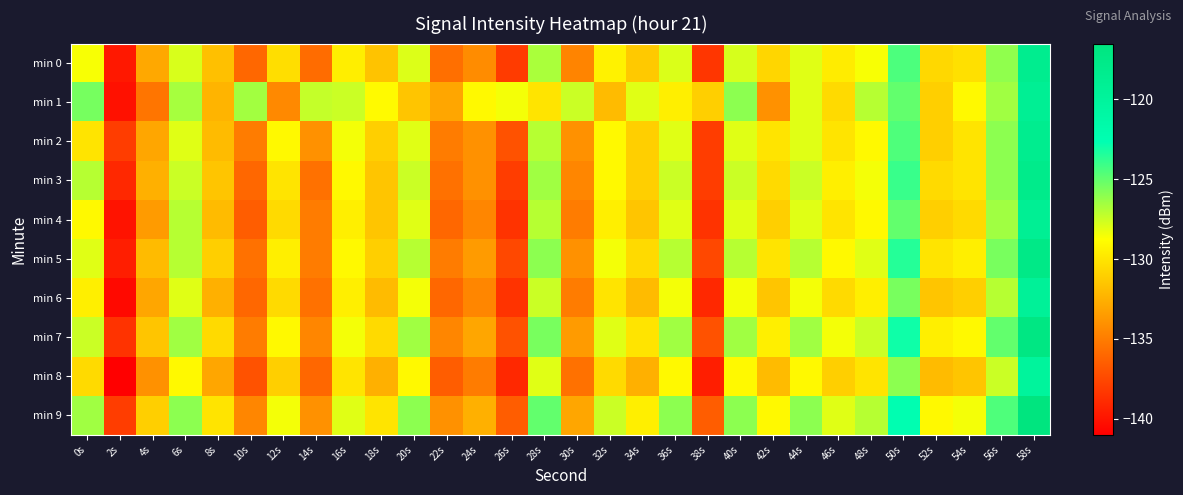

Reading left to right, list all the values displayed in this chart.

min 0: 0s=-128.6	2s=-139.8	4s=-132.9	6s=-127.8	8s=-131.7	10s=-136.0	12s=-130.3	14s=-135.7	16s=-129.6	18s=-131.6	20s=-127.9	22s=-135.6	24s=-134.2	26s=-138.1	28s=-126.7	30s=-134.6	32s=-129.3	34s=-131.3	36s=-127.9	38s=-138.4	40s=-127.8	42s=-130.7	44s=-128.0	46s=-129.6	48s=-128.6	50s=-124.5	52s=-130.6	54s=-130.2	56s=-126.1	58s=-118.4
min 1: 0s=-125.5	2s=-140.1	4s=-135.3	6s=-126.6	8s=-132.3	10s=-126.5	12s=-134.4	14s=-127.3	16s=-127.5	18s=-129.0	20s=-131.5	22s=-133.0	24s=-129.0	26s=-128.5	28s=-130.0	30s=-127.5	32s=-132.0	34s=-128.0	36s=-129.5	38s=-131.0	40s=-126.0	42s=-134.0	44s=-128.0	46s=-130.5	48s=-127.0	50s=-125.0	52s=-131.0	54s=-129.0	56s=-126.5	58s=-119.0
min 2: 0s=-130.0	2s=-138.0	4s=-133.0	6s=-128.0	8s=-132.0	10s=-135.0	12s=-129.0	14s=-134.0	16s=-128.5	18s=-131.0	20s=-128.0	22s=-135.0	24s=-134.0	26s=-137.0	28s=-127.0	30s=-134.0	32s=-129.0	34s=-131.0	36s=-128.0	38s=-138.0	40s=-128.0	42s=-130.0	44s=-128.0	46s=-130.0	48s=-129.0	50s=-124.5	52s=-131.0	54s=-130.0	56s=-126.0	58s=-118.5
min 3: 0s=-127.0	2s=-139.0	4s=-132.5	6s=-127.5	8s=-131.5	10s=-136.0	12s=-130.0	14s=-135.5	16s=-129.0	18s=-131.5	20s=-127.5	22s=-135.5	24s=-134.0	26s=-138.0	28s=-126.5	30s=-134.5	32s=-129.0	34s=-131.0	36s=-127.5	38s=-138.0	40s=-127.5	42s=-130.5	44s=-127.5	46s=-129.5	48s=-128.5	50s=-124.0	52s=-130.5	54s=-130.0	56s=-126.0	58s=-118.0
min 4: 0s=-129.0	2s=-140.0	4s=-133.5	6s=-127.0	8s=-132.0	10s=-136.5	12s=-130.5	14s=-135.0	16s=-129.5	18s=-131.5	20s=-128.0	22s=-136.0	24s=-134.5	26s=-138.5	28s=-127.0	30s=-135.0	32s=-129.5	34s=-131.5	36s=-128.0	38s=-138.5	40s=-128.0	42s=-131.0	44s=-128.0	46s=-130.0	48s=-129.0	50s=-125.0	52s=-131.0	54s=-130.5	56s=-126.5	58s=-119.0
min 5: 0s=-128.0	2s=-139.5	4s=-132.0	6s=-127.0	8s=-131.0	10s=-135.5	12s=-129.5	14s=-135.0	16s=-129.0	18s=-131.0	20s=-127.0	22s=-135.0	24s=-133.5	26s=-137.5	28s=-126.0	30s=-134.0	32s=-128.5	34s=-130.5	36s=-127.0	38s=-137.5	40s=-127.0	42s=-130.0	44s=-127.0	46s=-129.0	48s=-128.0	50s=-123.5	52s=-130.0	54s=-129.5	56s=-125.5	58s=-117.5
min 6: 0s=-129.5	2s=-140.5	4s=-133.0	6s=-128.0	8s=-132.5	10s=-136.0	12s=-130.5	14s=-135.5	16s=-129.5	18s=-132.0	20s=-128.5	22s=-136.0	24s=-134.5	26s=-138.5	28s=-127.5	30s=-135.0	32s=-130.0	34s=-132.0	36s=-128.5	38s=-139.0	40s=-128.5	42s=-131.5	44s=-128.5	46s=-130.5	48s=-129.5	50s=-125.5	52s=-131.5	54s=-131.0	56s=-127.0	58s=-119.5
min 7: 0s=-127.5	2s=-138.5	4s=-131.5	6s=-126.5	8s=-130.5	10s=-135.0	12s=-129.0	14s=-134.5	16s=-128.5	18s=-130.5	20s=-126.5	22s=-134.5	24s=-133.0	26s=-137.0	28s=-125.5	30s=-133.5	32s=-128.0	34s=-130.0	36s=-126.5	38s=-137.0	40s=-126.5	42s=-129.5	44s=-126.5	46s=-128.5	48s=-127.5	50s=-123.0	52s=-129.5	54s=-129.0	56s=-125.0	58s=-117.0
min 8: 0s=-130.5	2s=-141.0	4s=-134.0	6s=-129.0	8s=-133.0	10s=-137.0	12s=-131.0	14s=-136.0	16s=-130.0	18s=-132.5	20s=-129.0	22s=-136.5	24s=-135.0	26s=-139.0	28s=-128.0	30s=-135.5	32s=-130.5	34s=-132.5	36s=-129.0	38s=-139.5	40s=-129.0	42s=-132.0	44s=-129.0	46s=-131.0	48s=-130.0	50s=-126.0	52s=-132.0	54s=-131.5	56s=-127.5	58s=-120.0
min 9: 0s=-126.5	2s=-138.0	4s=-131.0	6s=-126.0	8s=-130.0	10s=-134.5	12s=-128.5	14s=-134.0	16s=-128.0	18s=-130.0	20s=-126.0	22s=-134.0	24s=-132.5	26s=-136.5	28s=-125.0	30s=-133.0	32s=-127.5	34s=-129.5	36s=-126.0	38s=-136.5	40s=-126.0	42s=-129.0	44s=-126.0	46s=-128.0	48s=-127.0	50s=-122.5	52s=-129.0	54s=-128.5	56s=-124.5	58s=-116.5